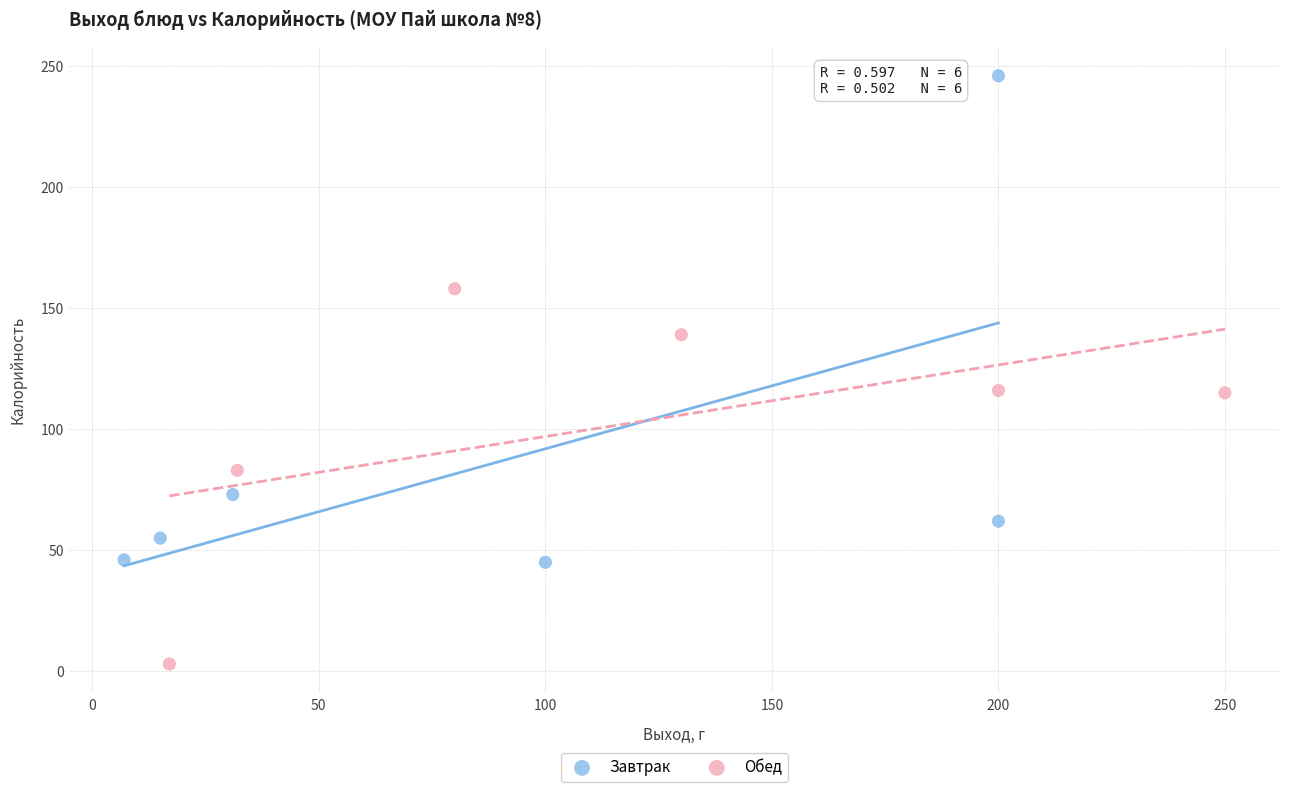

Which series has the largest Y range (max minus min)?

Завтрак